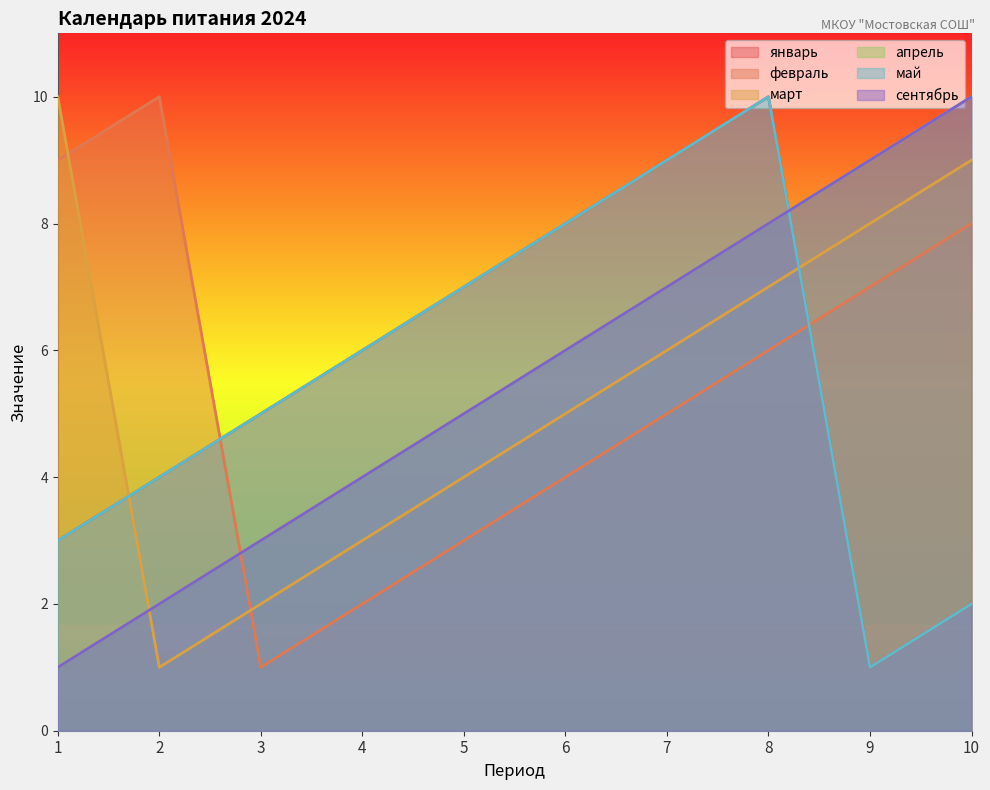

Where does the март series first go above 6?

1